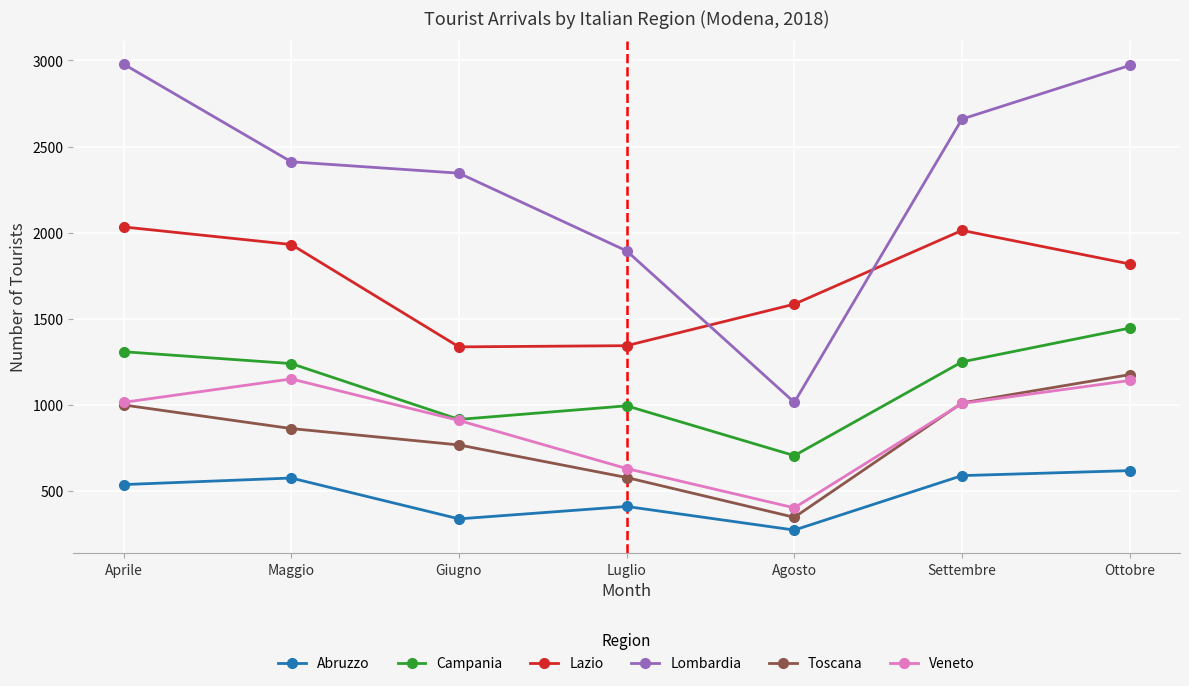

The Lombardia series shows 2979 at Aprile. True or false?

True